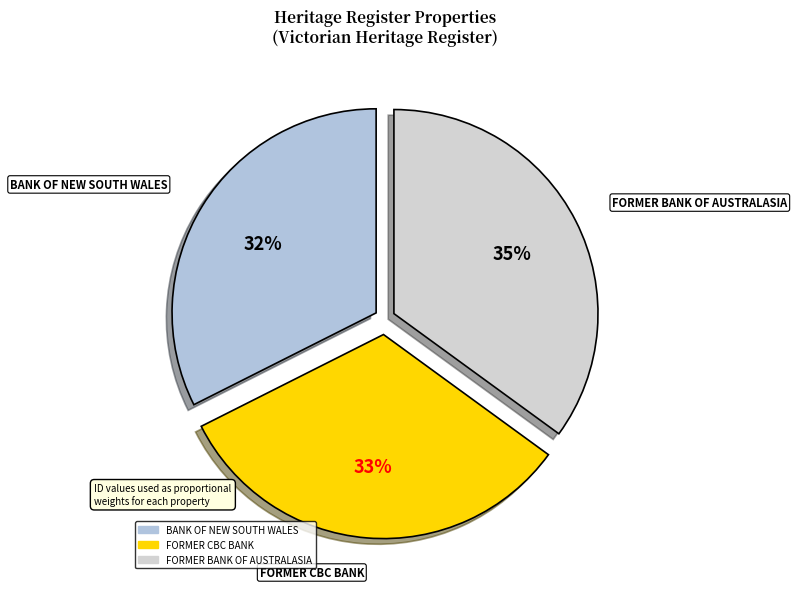

Does FORMER BANK OF AUSTRALASIA represent more than half of the total?

No